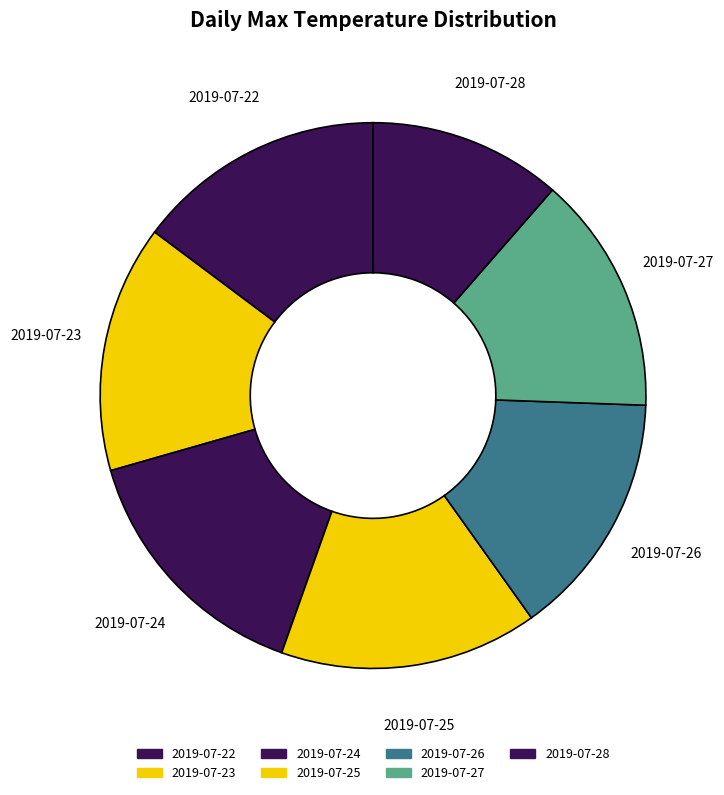

How many segments does this pie chart have?

7